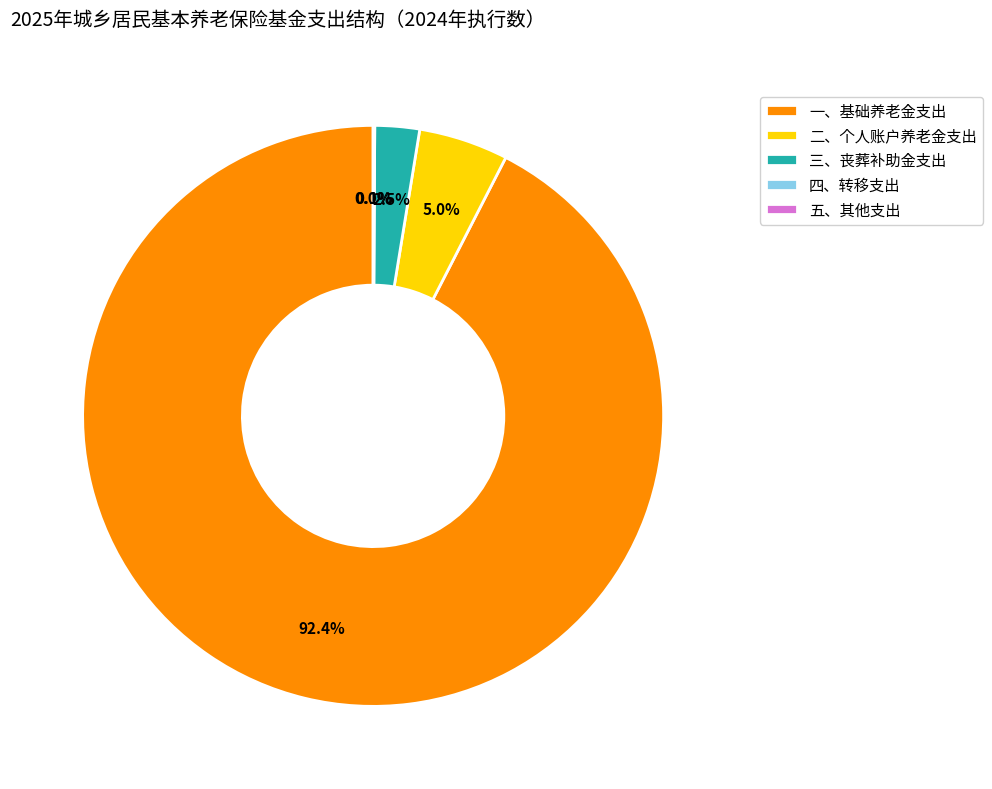

What is the largest slice in the pie chart?

一、基础养老金支出